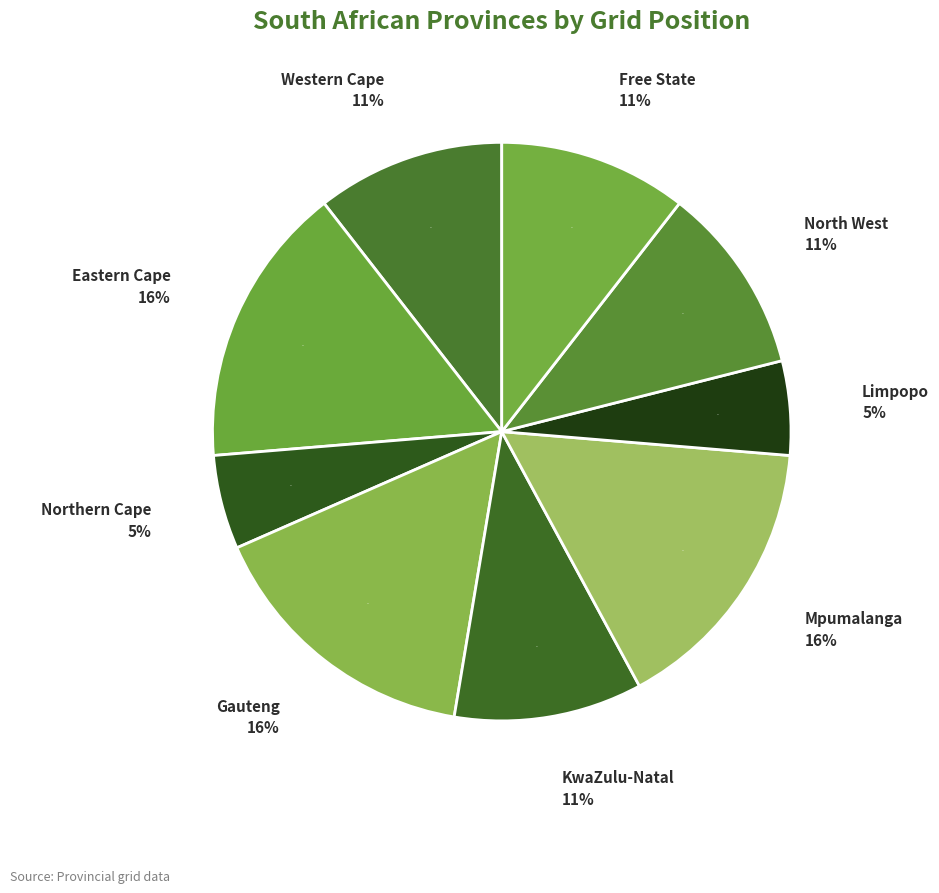

Which slice is the largest?

Eastern Cape